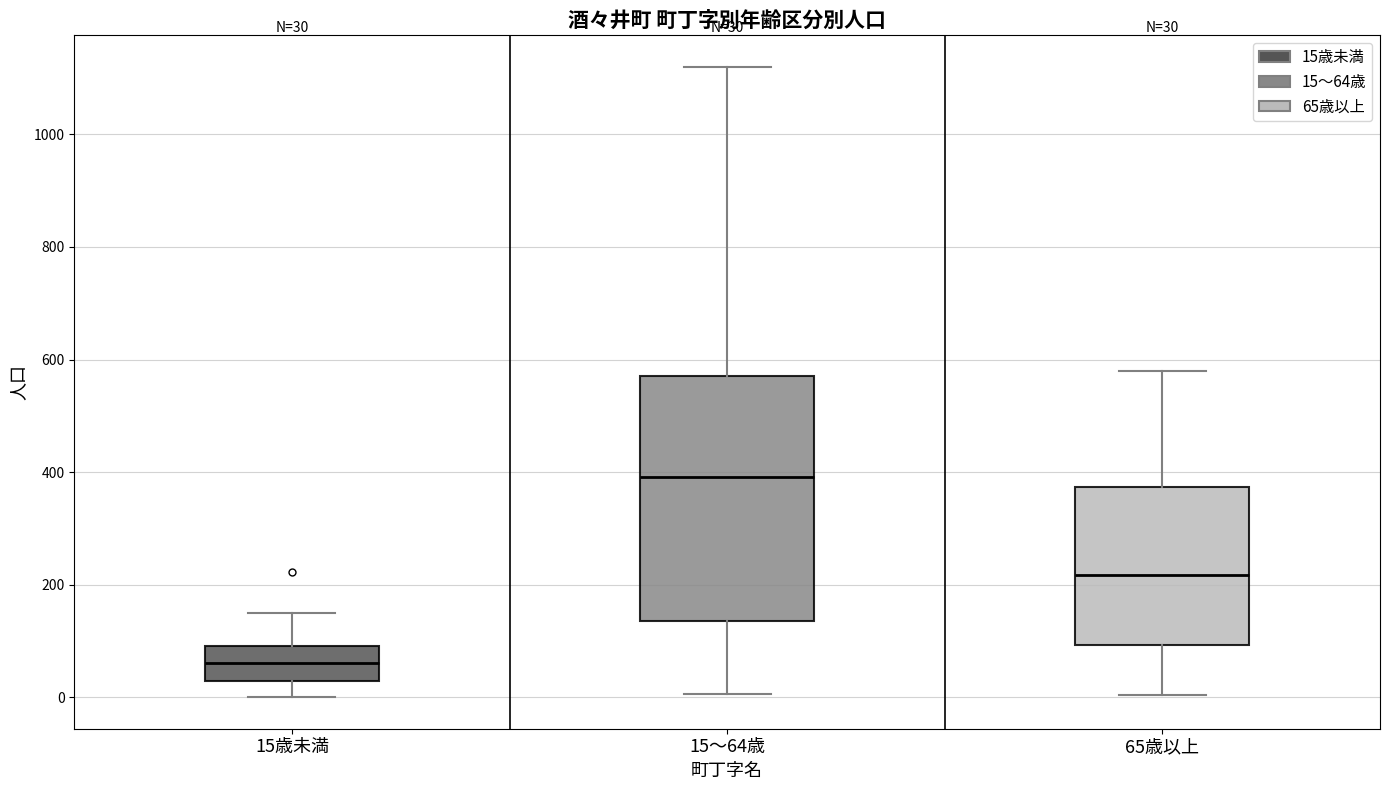

Comparing the boxes themselves (not the whiskers), which one is the tallest?

15～64歳